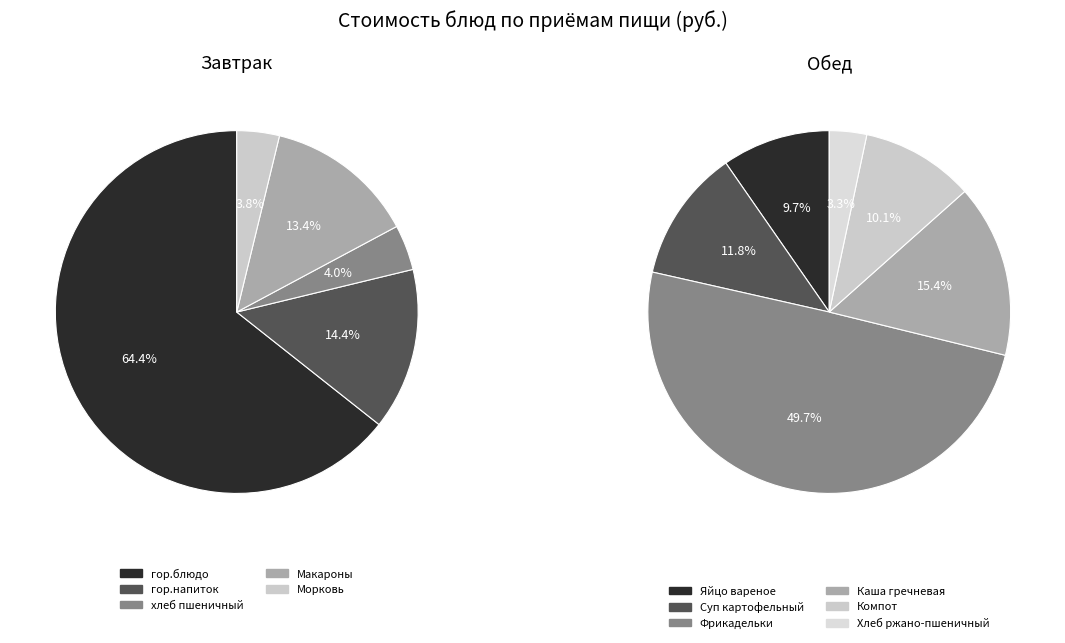

Does Суп картофельный account for over 50% of the chart?

No